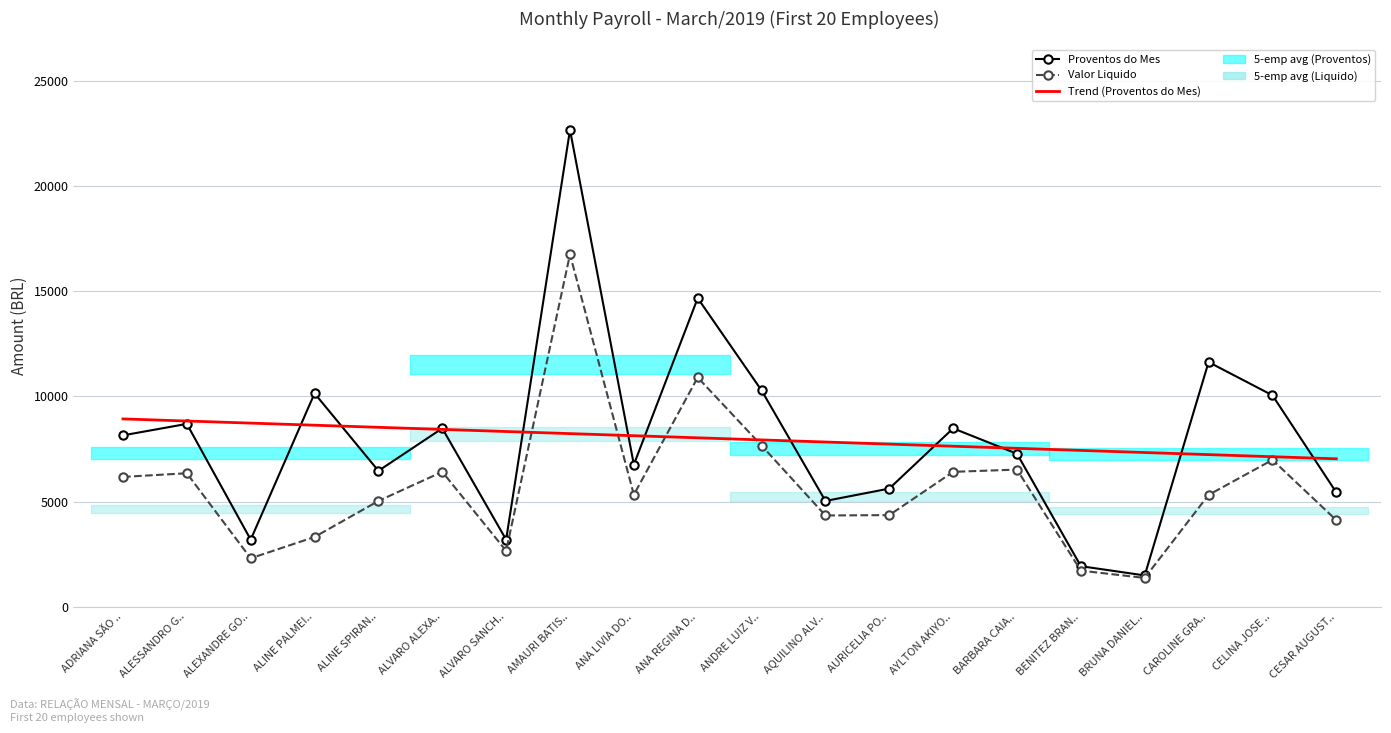

Which series has the largest total across all categories?

Proventos do Mes